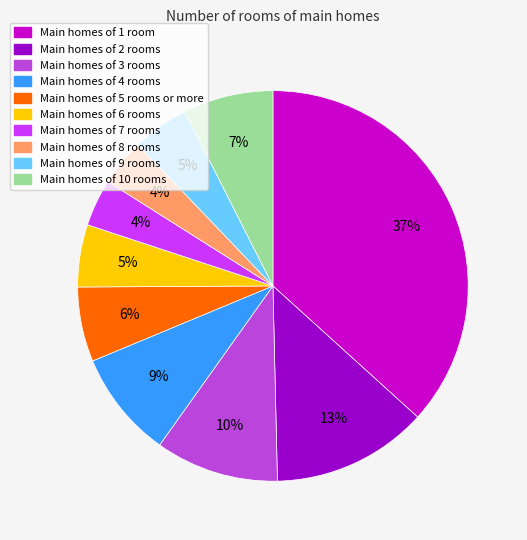

To the nearest percent, what is the difference between the largest and smallest slice percentages?

33%